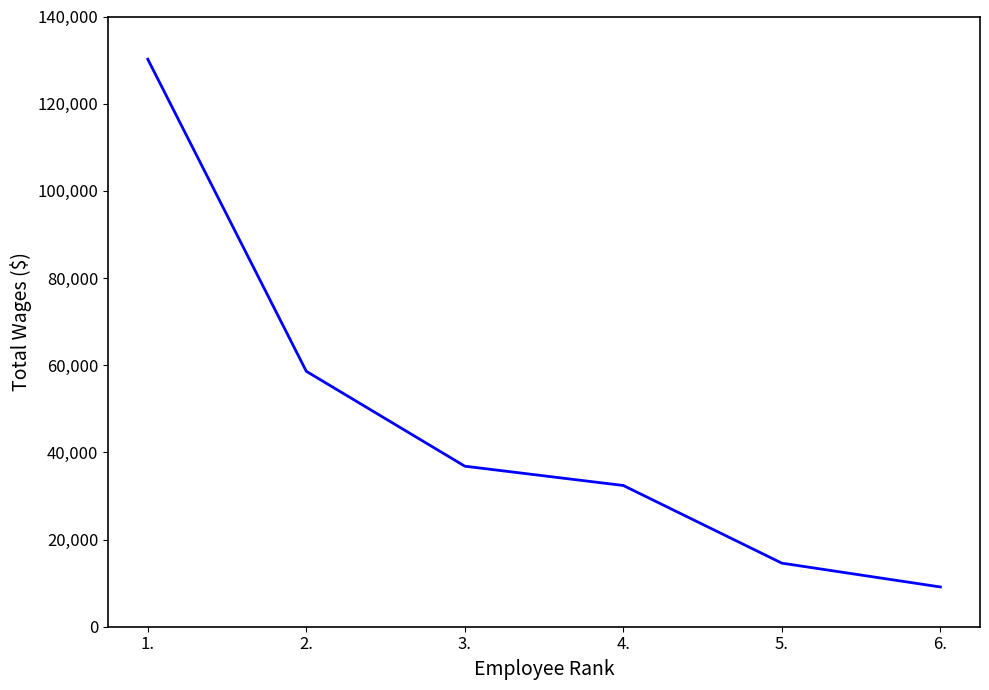

Reading left to right, what are all the values shown in this chart?

1.=130197	2.=58602	3.=36829	4.=32400	5.=14584	6.=9120